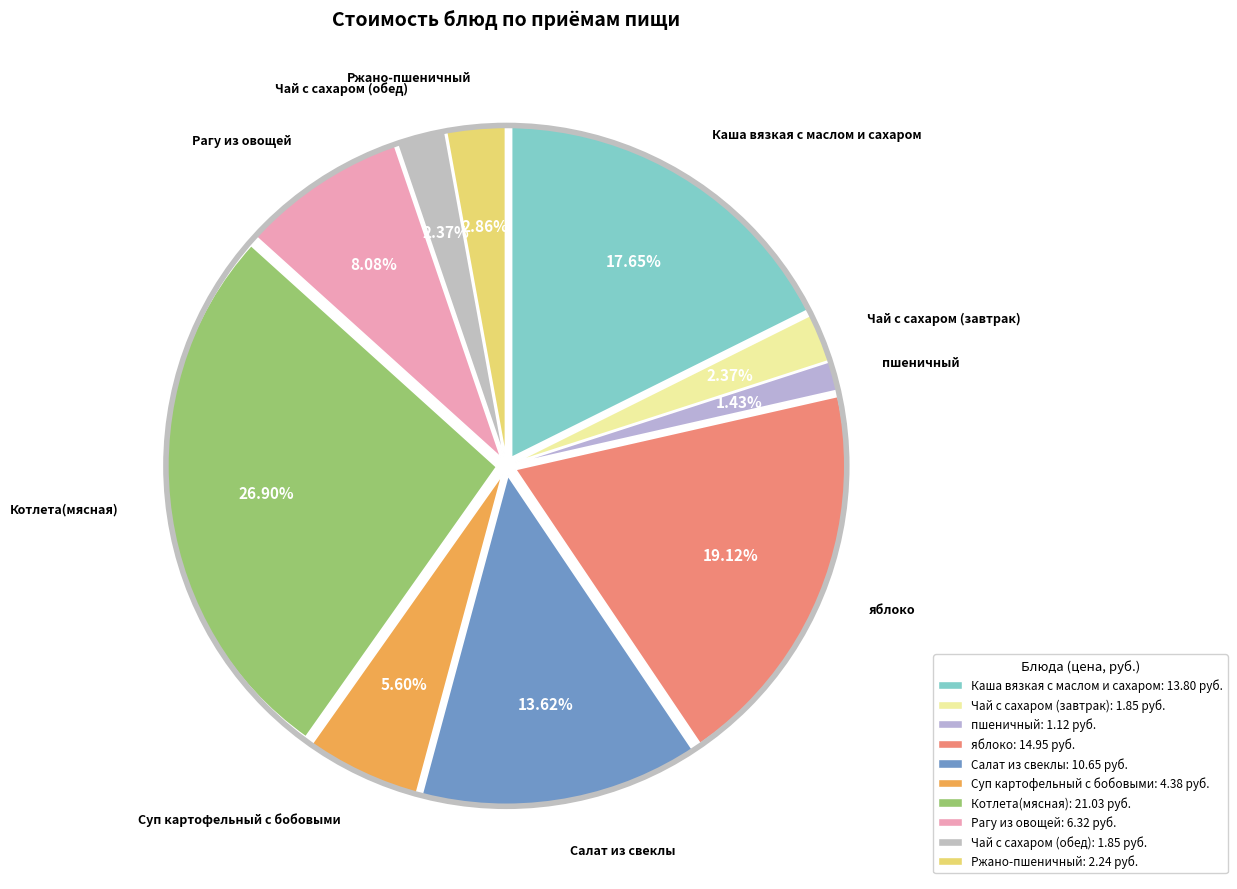

To the nearest percent, what is the average slice percentage?

10%